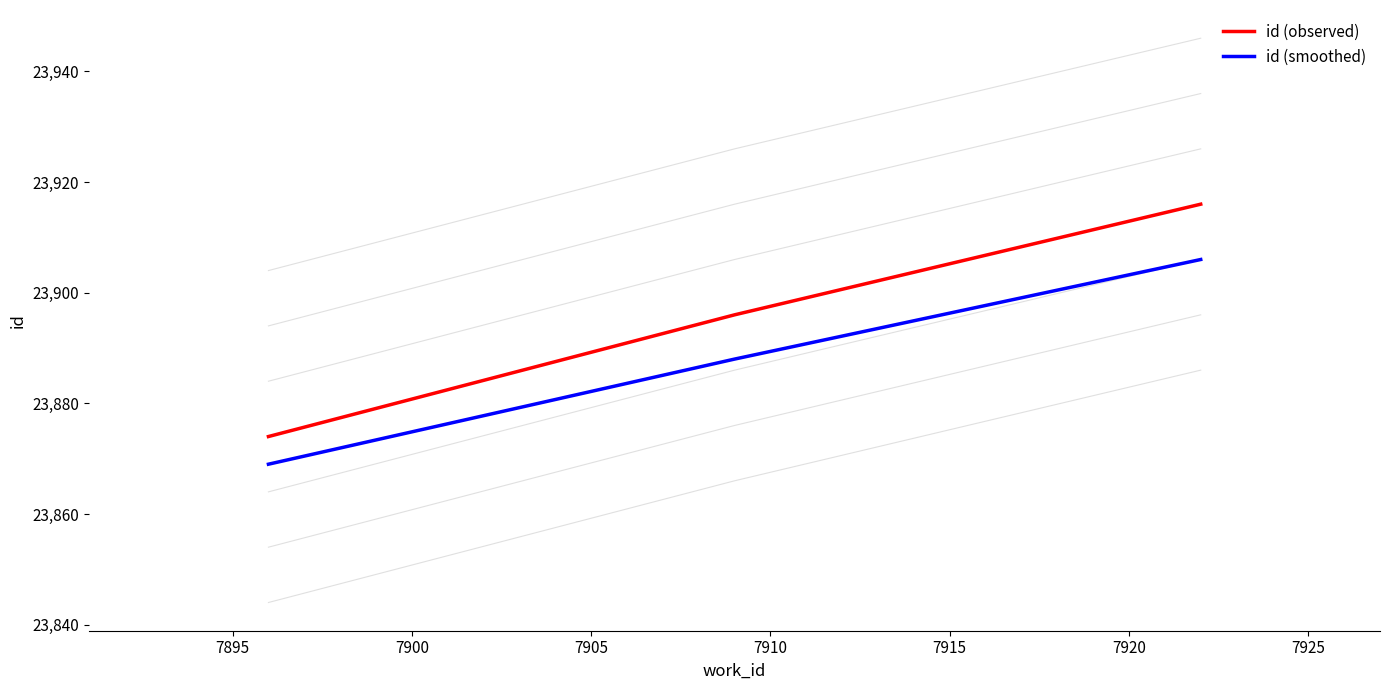

What is the spread (max minus min) of values at 7895?

8